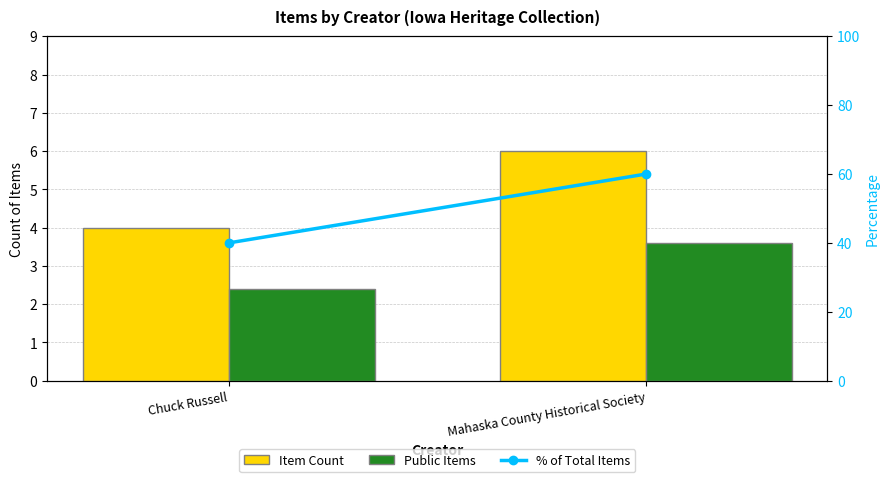

Reading left to right, transcribe all the data shown in this chart.

Item Count: 4.0	6.0
Public Items: 2.4	3.6
% of Total Items: 40.0	60.0